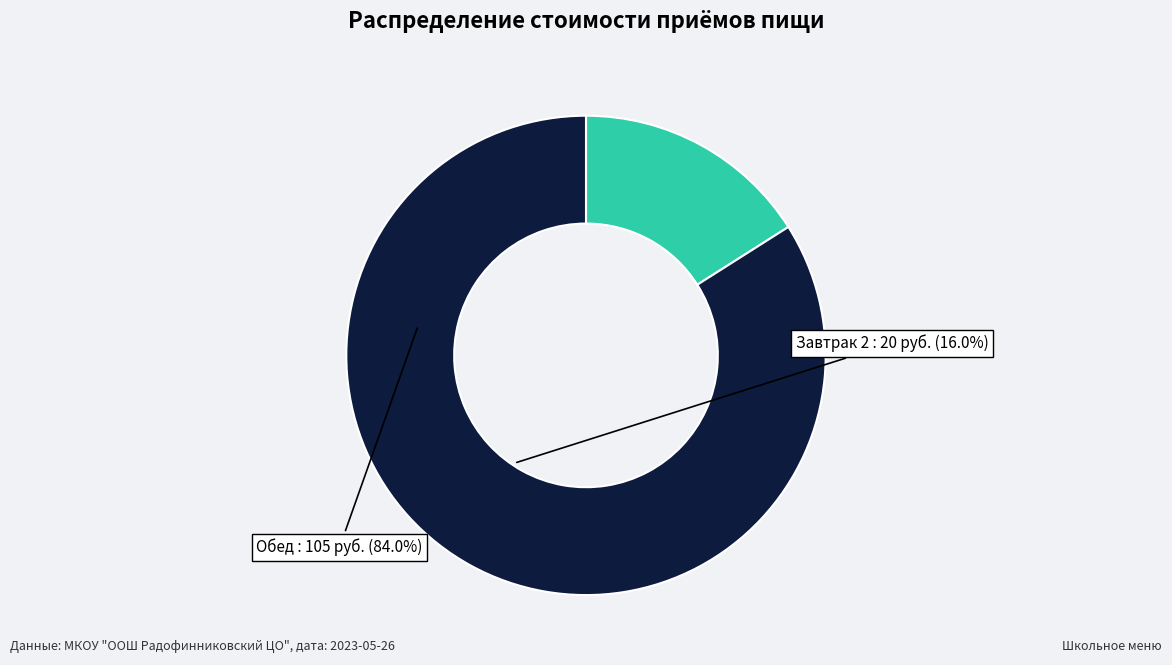

Count the number of slices in the pie.

2